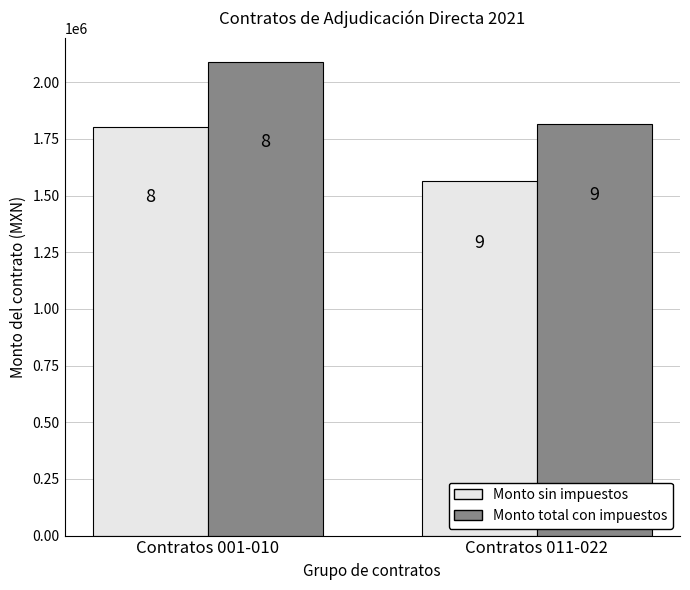

What is the label of the 1st bar from the right?

Contratos 011-022